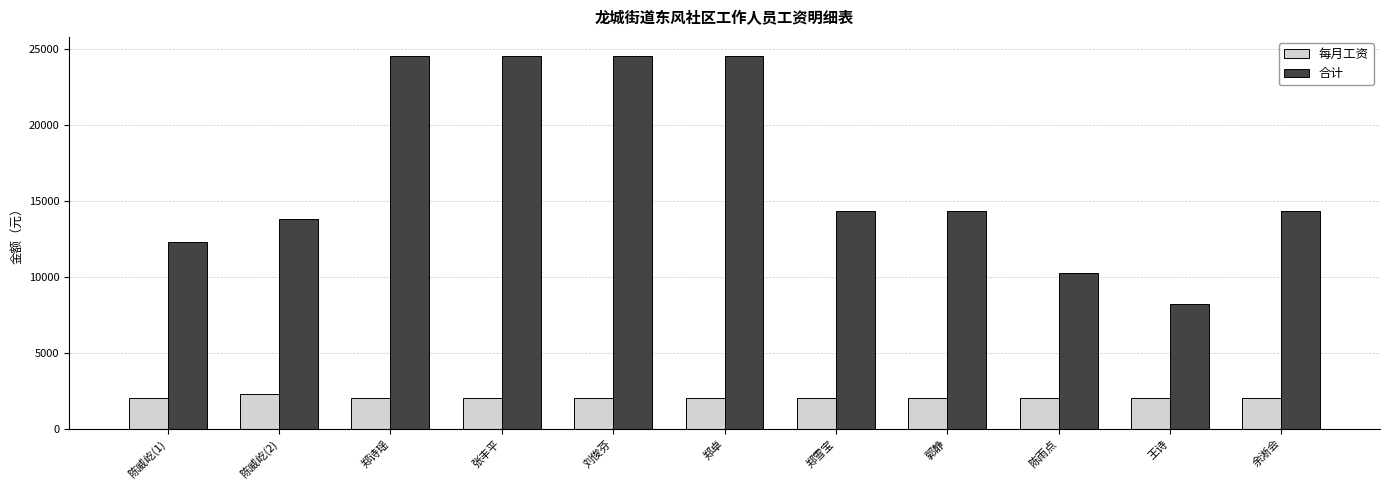

What is the maximum value shown in the chart?

24600